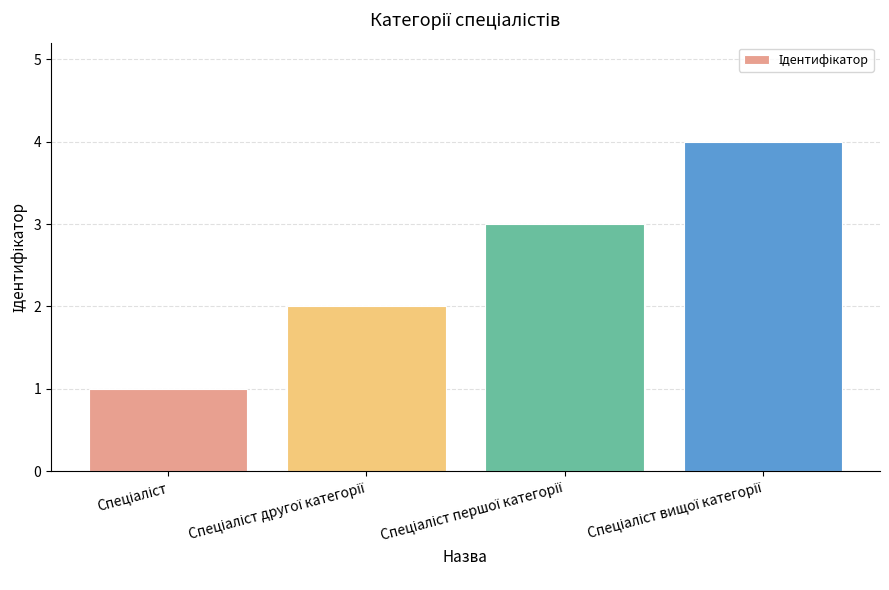

What is the greatest value displayed?

4